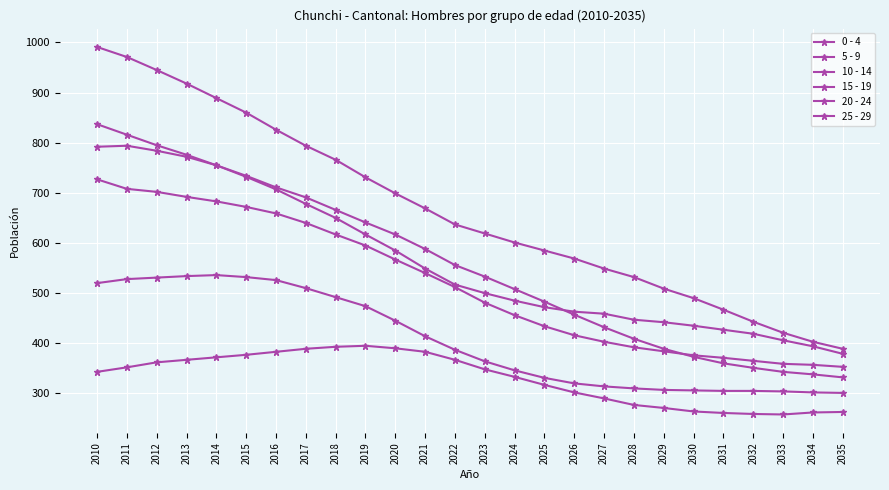

How many data points does each series have?

26